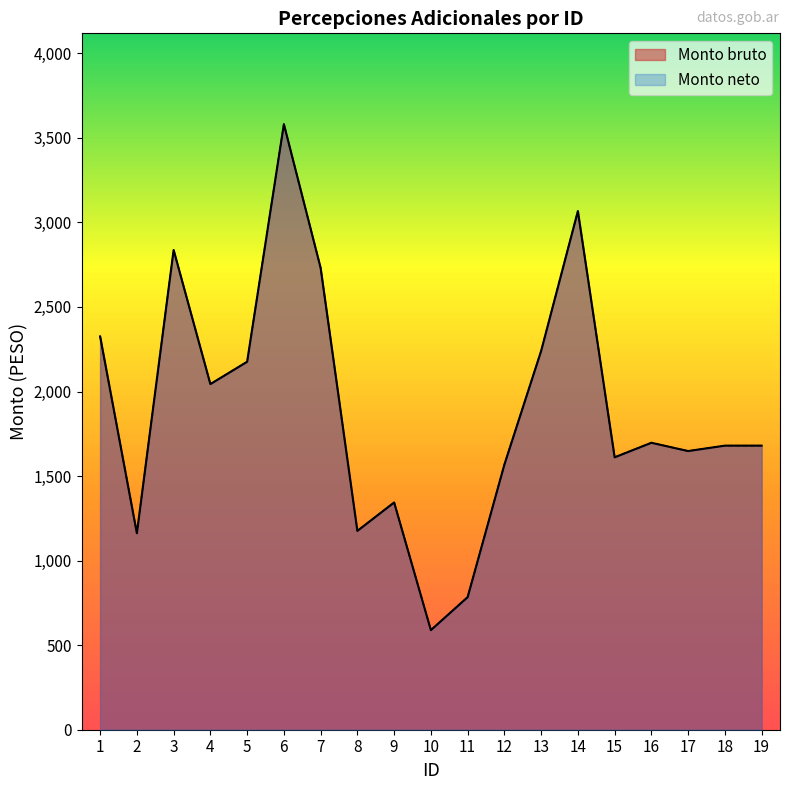

Reading left to right, what are all the values shown in this chart?

Monto bruto: 2326	1162	2837	2044	2176	3581	2731	1176	1344	589	784	1568	2240	3067	1611	1697	1648	1680	1680
Monto neto: 2326	1162	2837	2044	2176	3581	2731	1176	1344	589	784	1568	2240	3067	1611	1697	1648	1680	1680